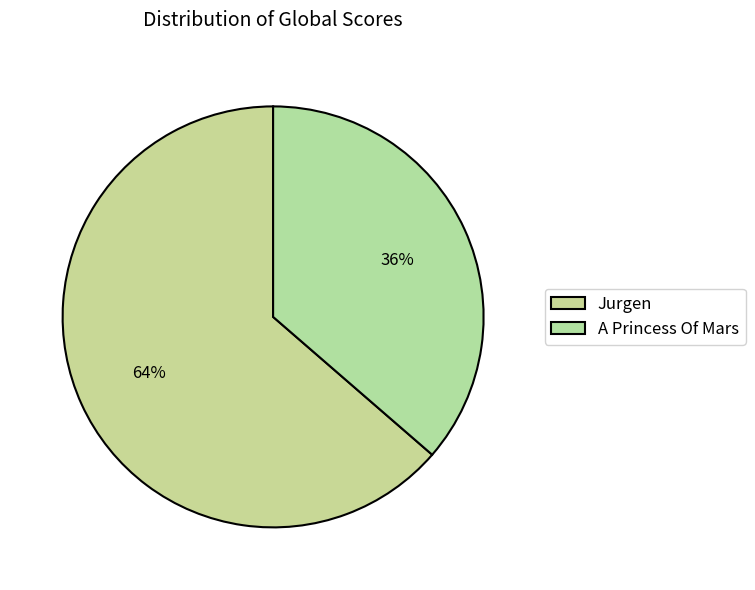

True or false: Jurgen accounts for 78% of the total.

False